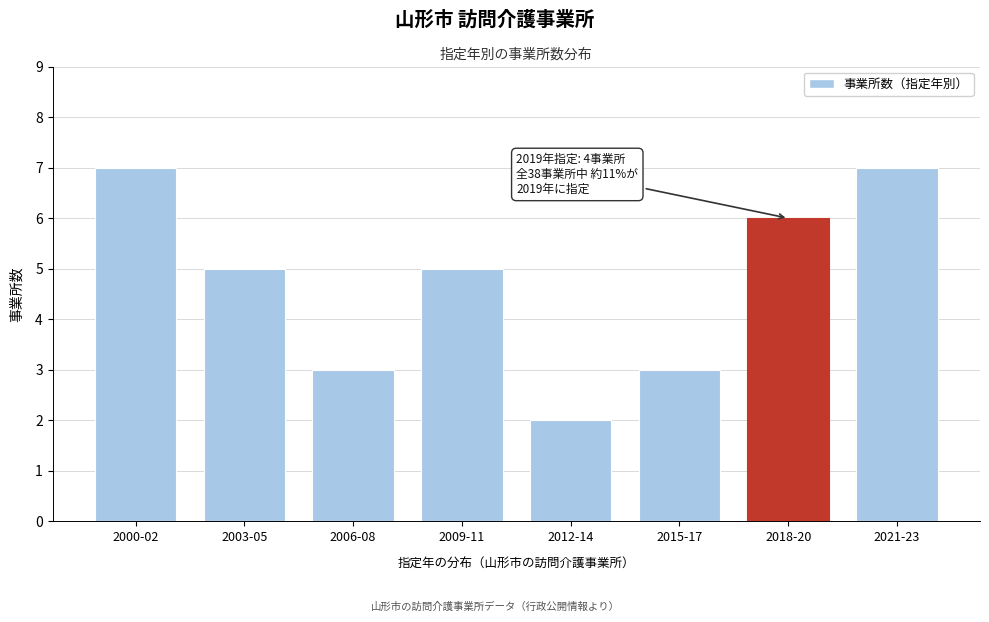

Reading left to right, what are all the values shown in this chart?

7	5	3	5	2	3	6	7